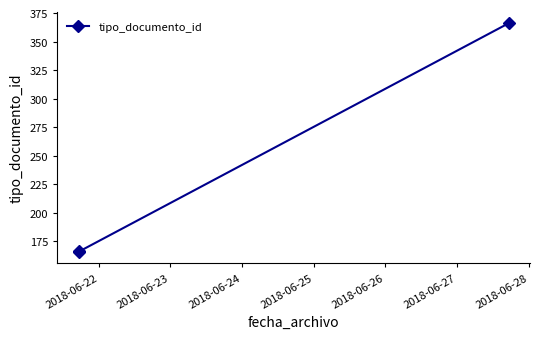

What is the value of the 3rd point from the left?

366